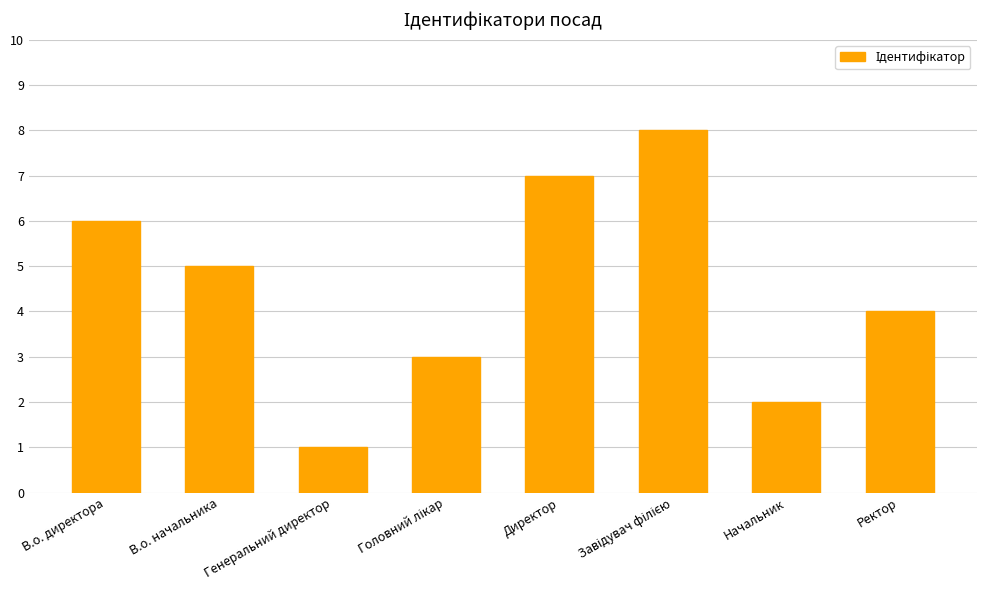

Does the chart contain stacked bars?

No